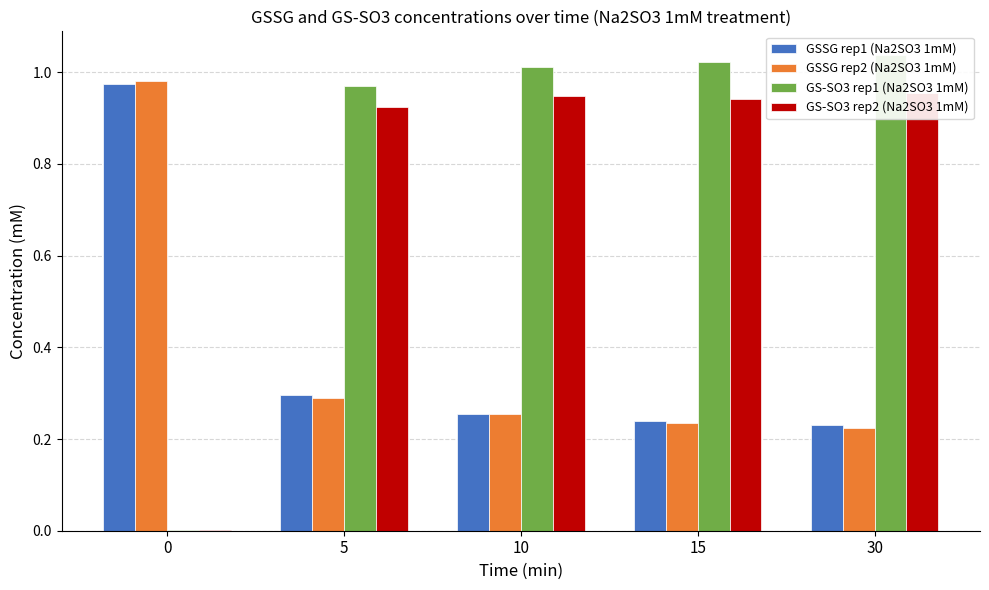

Reading left to right, list all the values displayed in this chart.

GSSG rep1 (Na2SO3 1mM): 0=1.0	5=0.3	10=0.3	15=0.2	30=0.2
GSSG rep2 (Na2SO3 1mM): 0=1.0	5=0.3	10=0.3	15=0.2	30=0.2
GS-SO3 rep1 (Na2SO3 1mM): 0=0.0	5=1.0	10=1.0	15=1.0	30=1.0
GS-SO3 rep2 (Na2SO3 1mM): 0=0.0	5=0.9	10=0.9	15=0.9	30=1.0